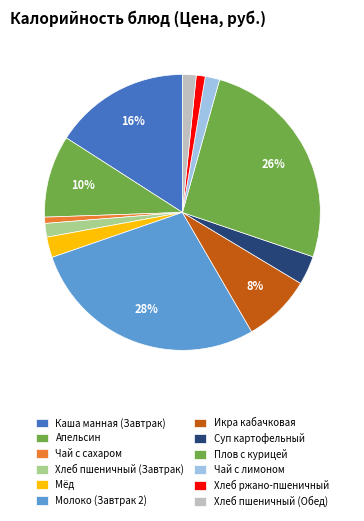

To the nearest percent, what is the average slice percentage?

8%